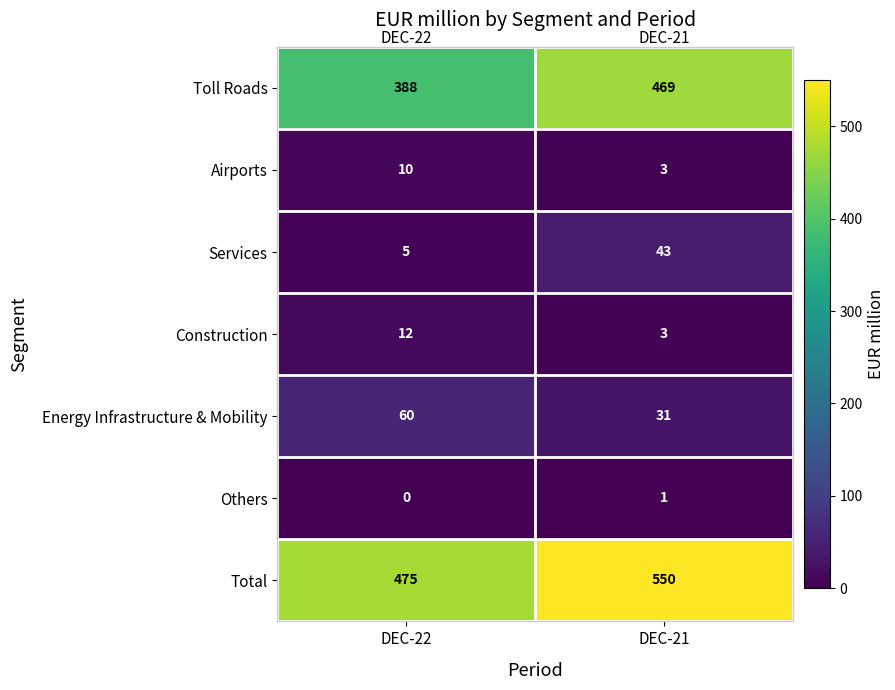

The Others series shows -1 at DEC-22. True or false?

False